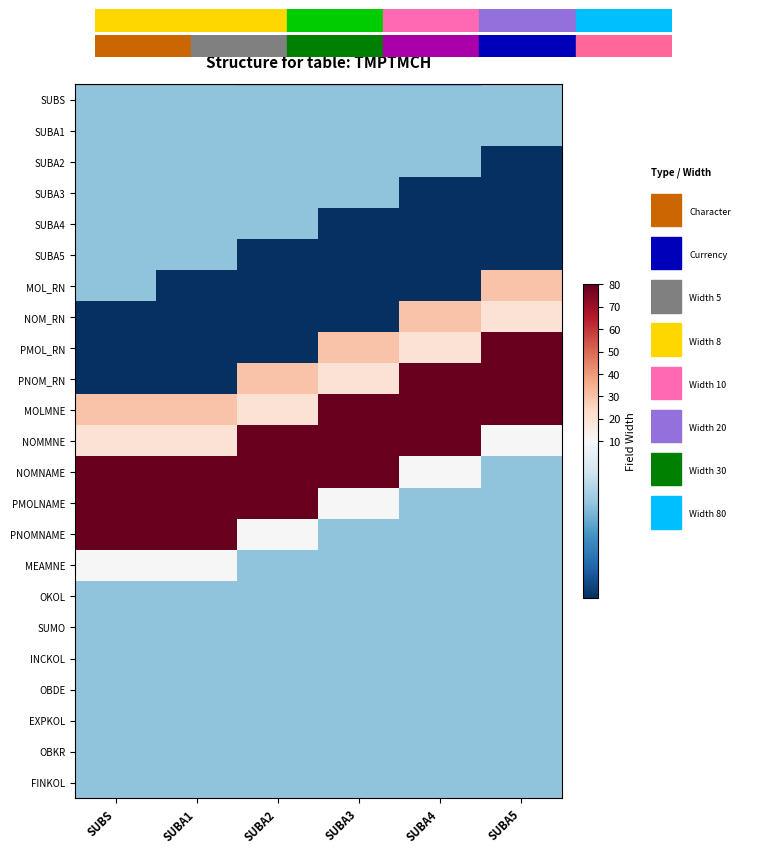

Which category has the lowest value across all series?

SUBA5